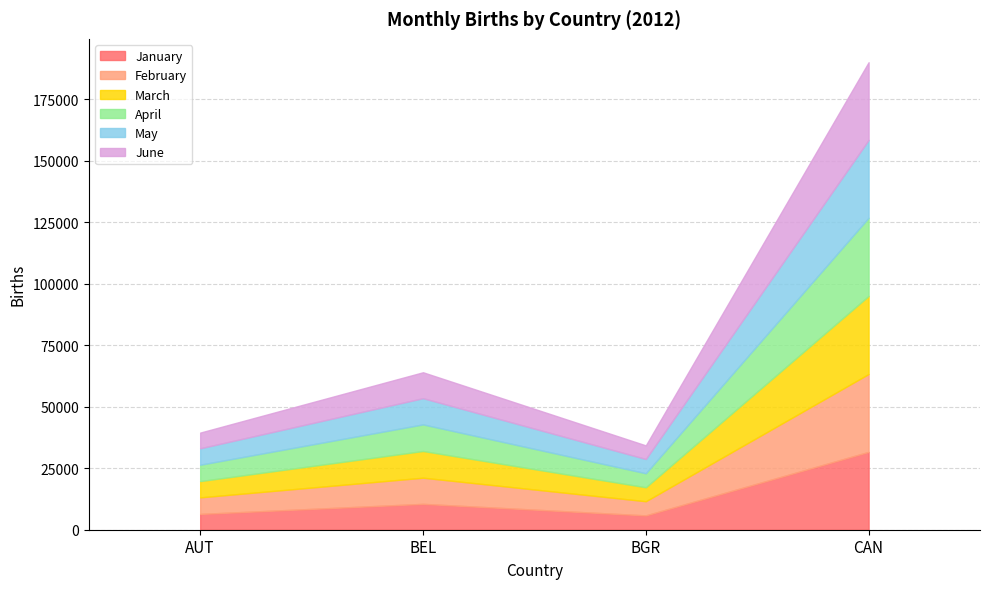

What is the sum of all June values?

54108.5